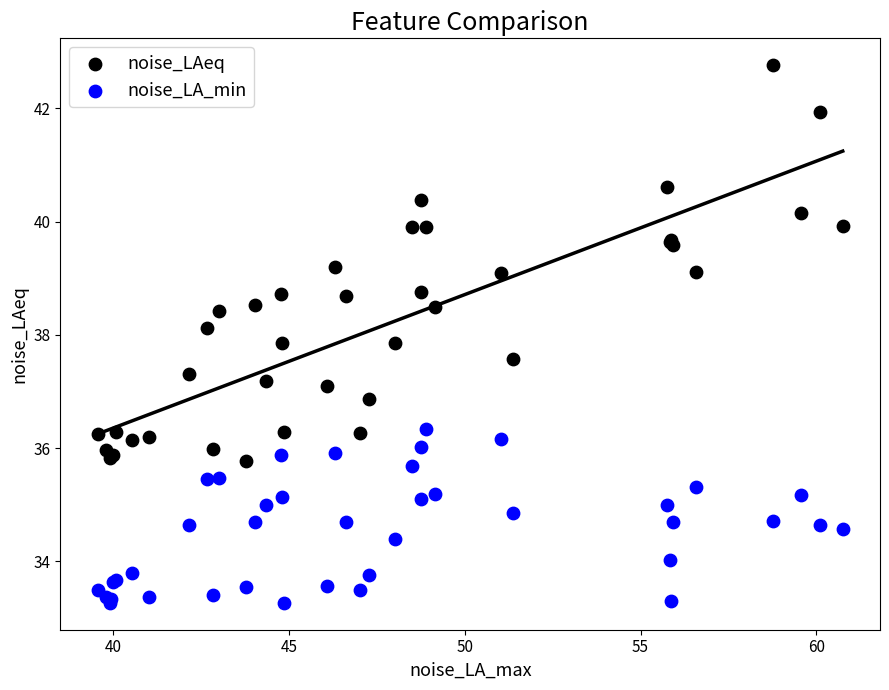

Which series reaches the minimum Y coordinate?

noise_LA_min